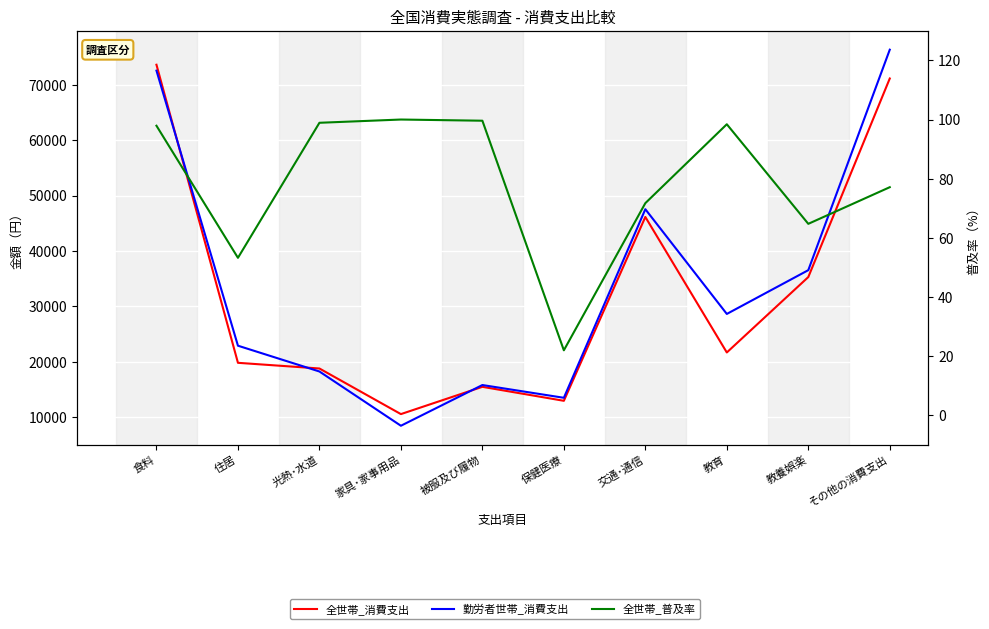

The value of 全世帯_普及率 at 教養娯楽 is 64.7. True or false?

True